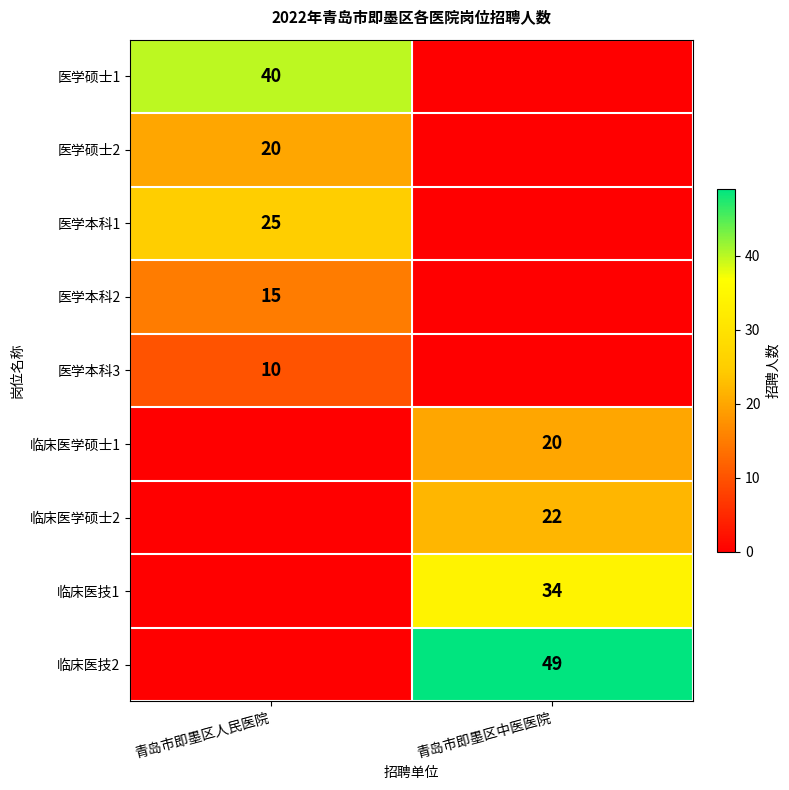

Is the value of 临床医技1 at 青岛市即墨区中医医院 greater than the value of 临床医学硕士2 at 青岛市即墨区中医医院?

Yes